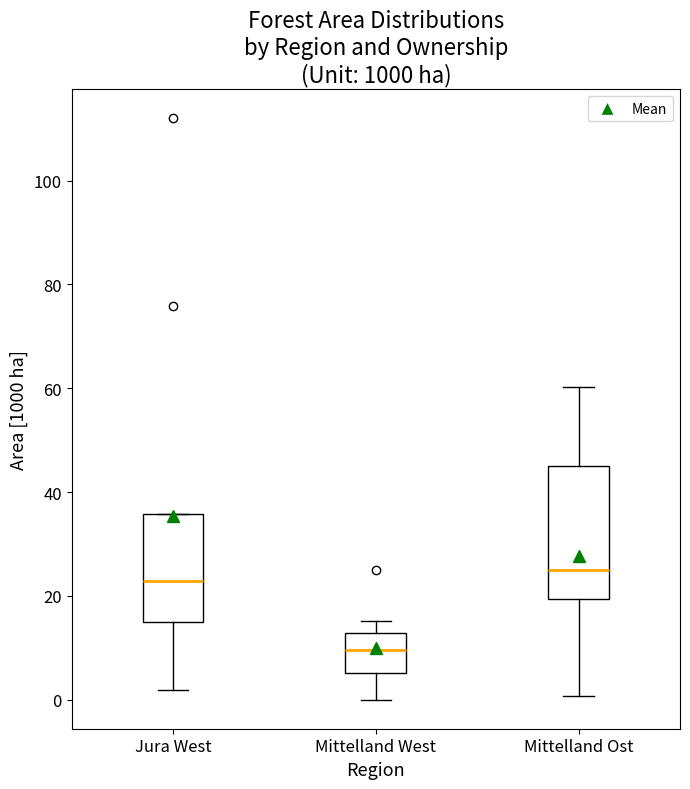

Where is the lower edge of the box for Jura West on the y-axis? The values are not printed on the chart, so give them approximately, as read against the axis.

16